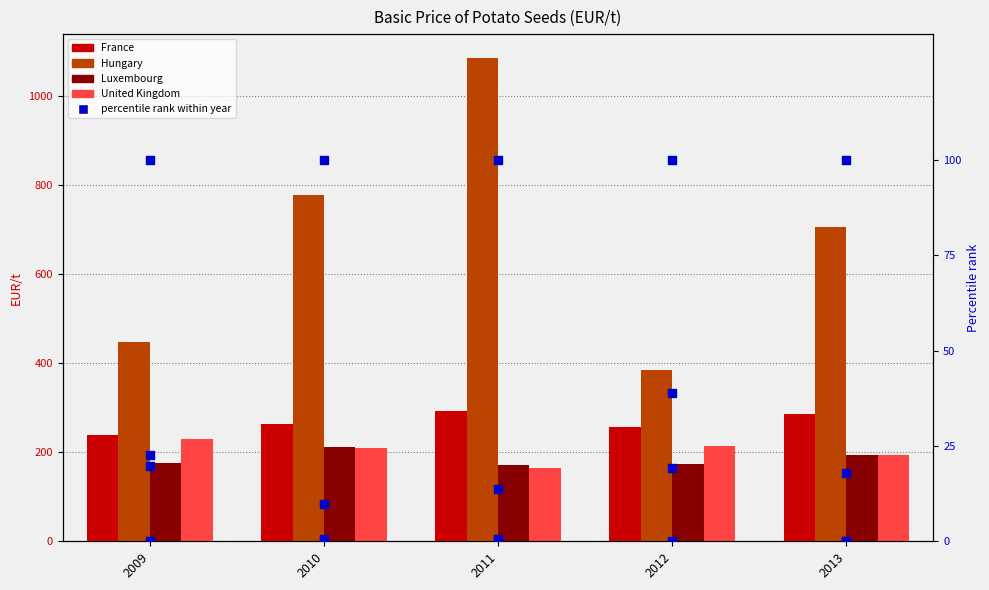

Which series reaches the minimum Y coordinate?

United Kingdom